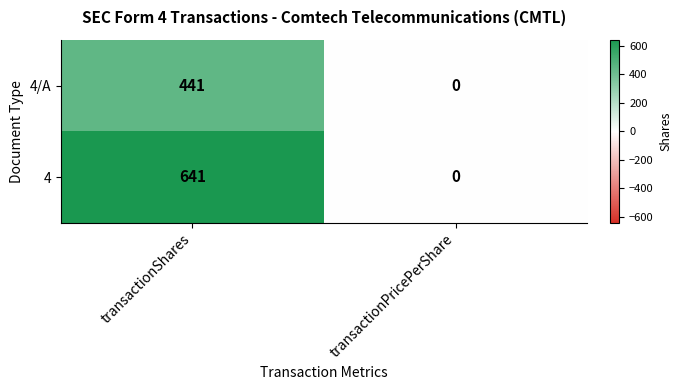

Reading right to left, list all the values displayed in this chart.

4/A: transactionPricePerShare=0	transactionShares=441
4: transactionPricePerShare=0	transactionShares=641